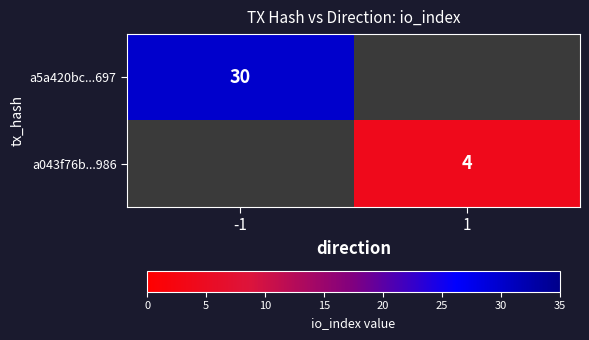

The value of a5a420bc...697 at -1 is 11. True or false?

False